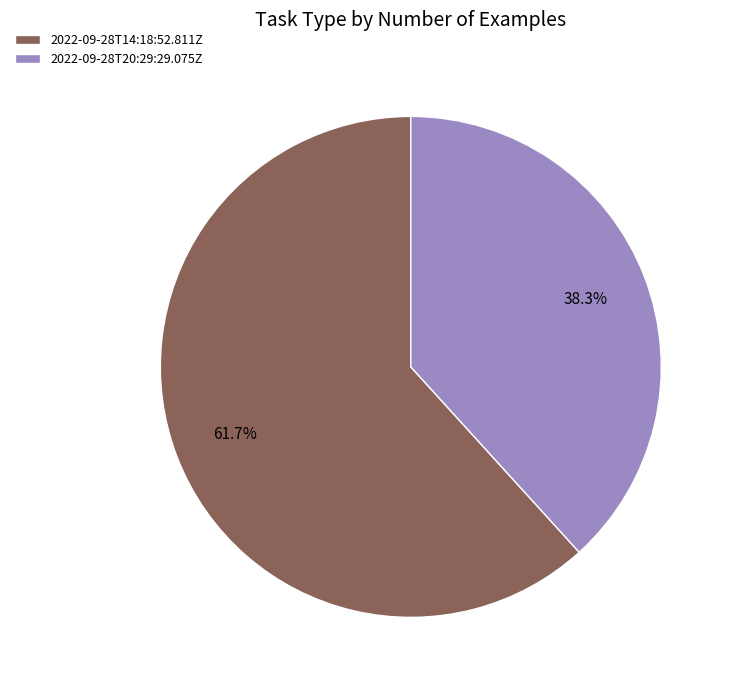

The 2022-09-28T14:18:52.811Z slice represents 48% of the pie. True or false?

False